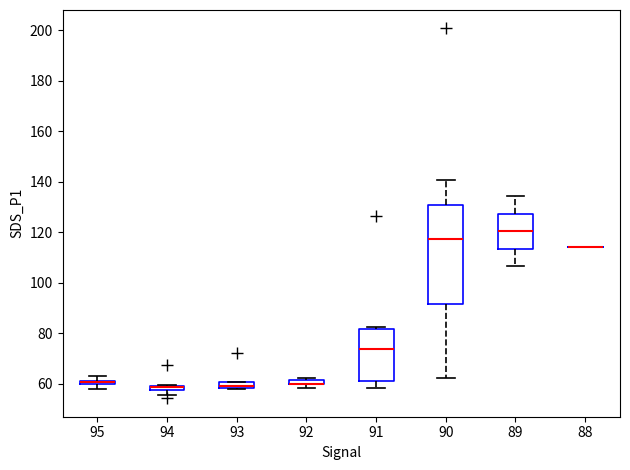

Where is the upper edge of the box at x = 93 on the y-axis? The values are not printed on the chart, so give them approximately, as read against the axis.

60